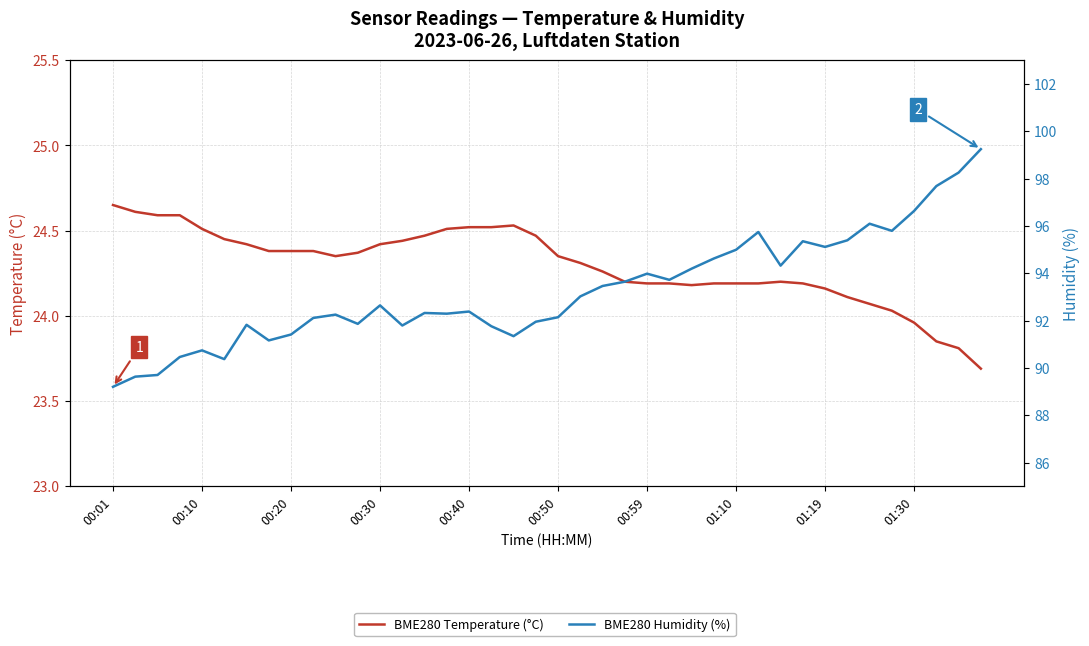

Does the chart have visible grid lines?

Yes